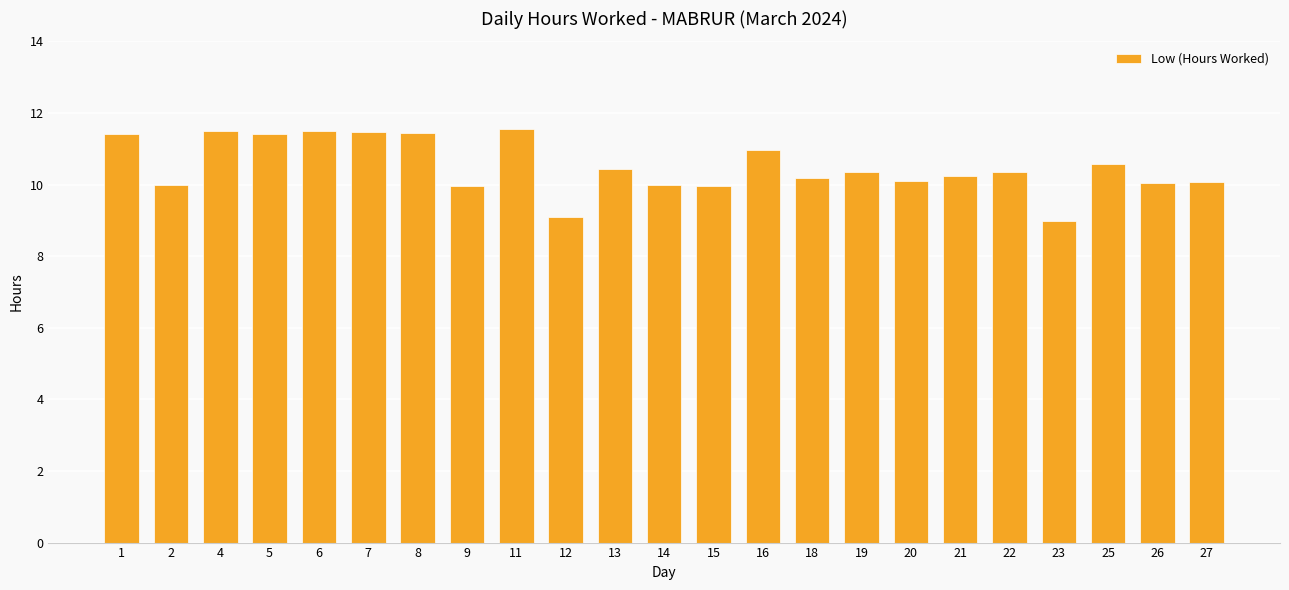

How many distinct data groups are displayed?

1